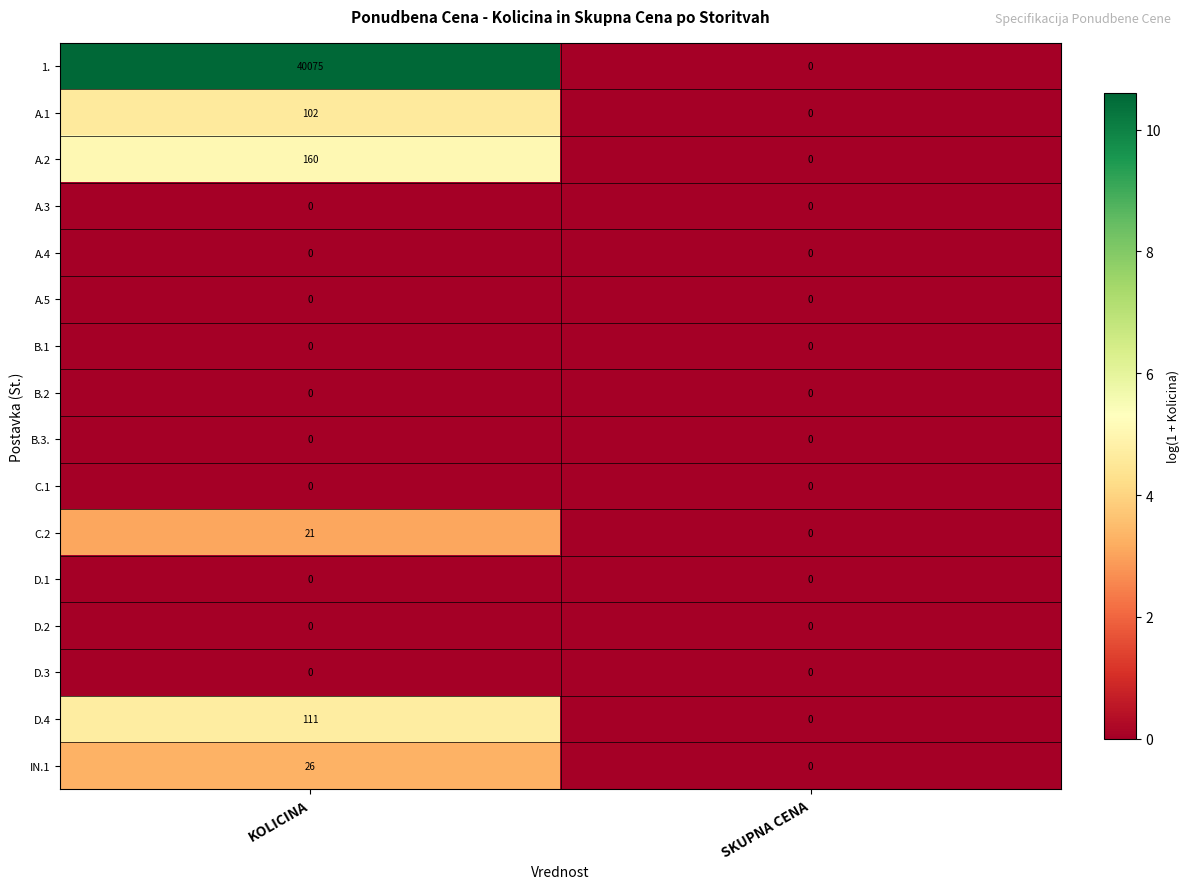

What is the greatest value displayed?

40075